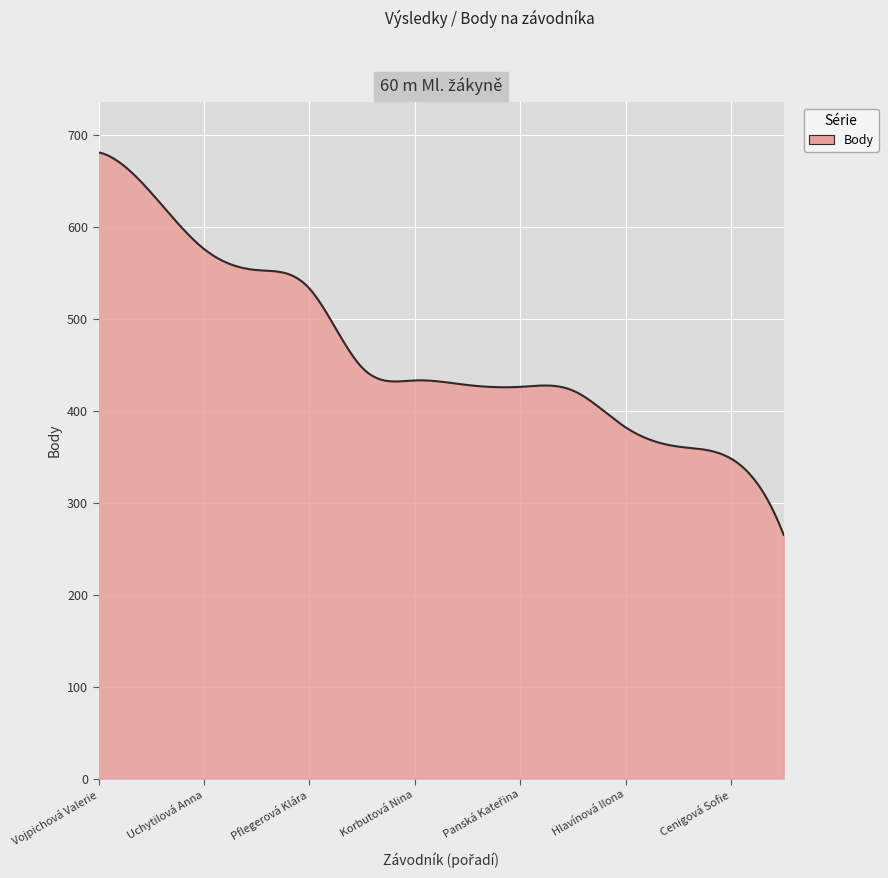

True or false: there are more than 1 points higher than both neighbors.

True